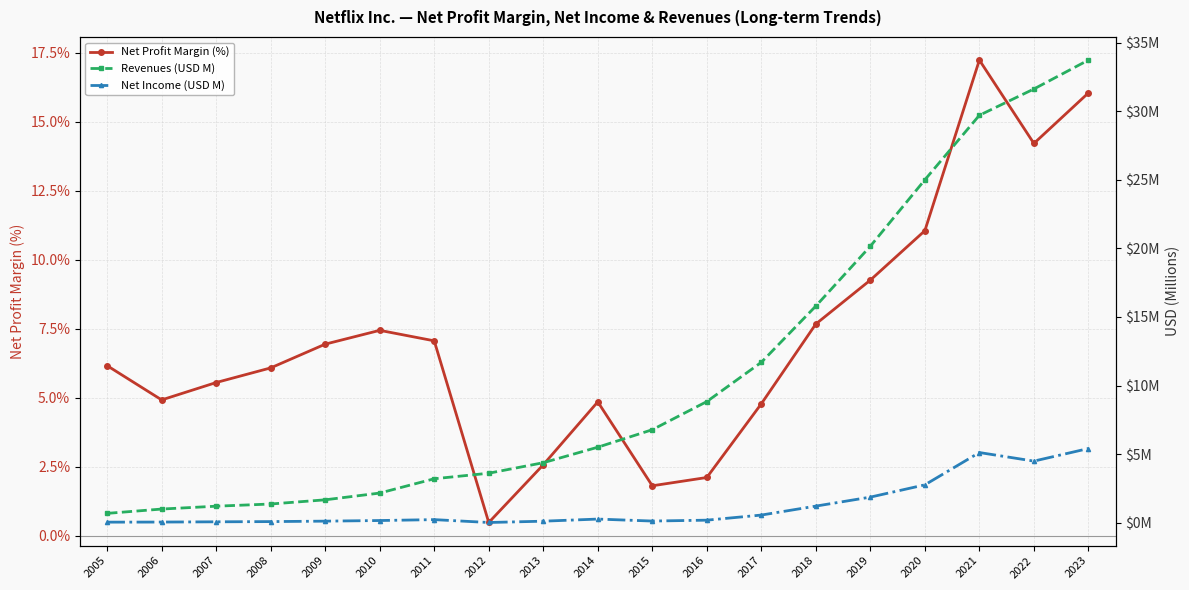

What is the difference between the maximum and minimum values in the Net Income (USD M) series?

5.4